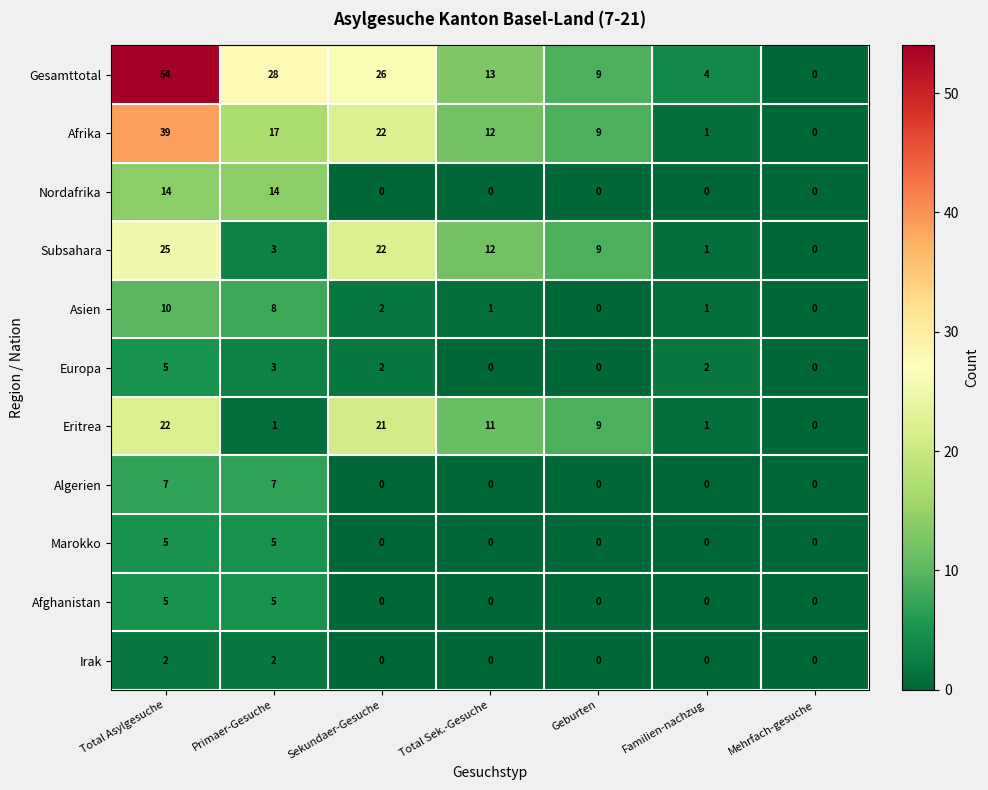

Which series has the widest spread of values?

Gesamttotal